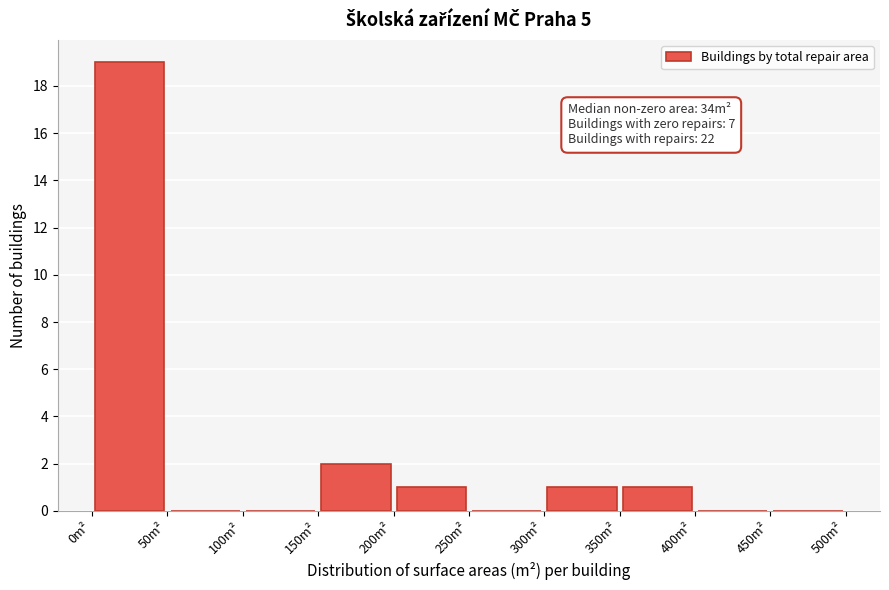

Which range on the x-axis has the tallest bar?

0 to 50